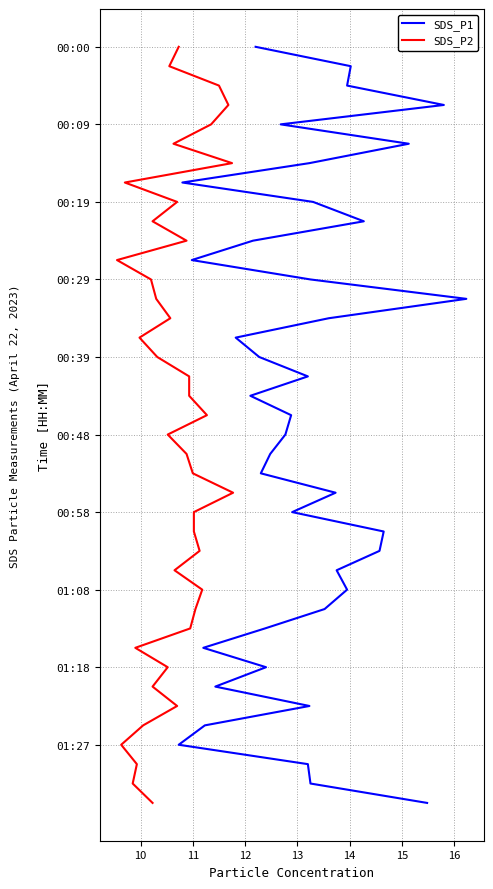

Which series has the largest total across all categories?

SDS_P1